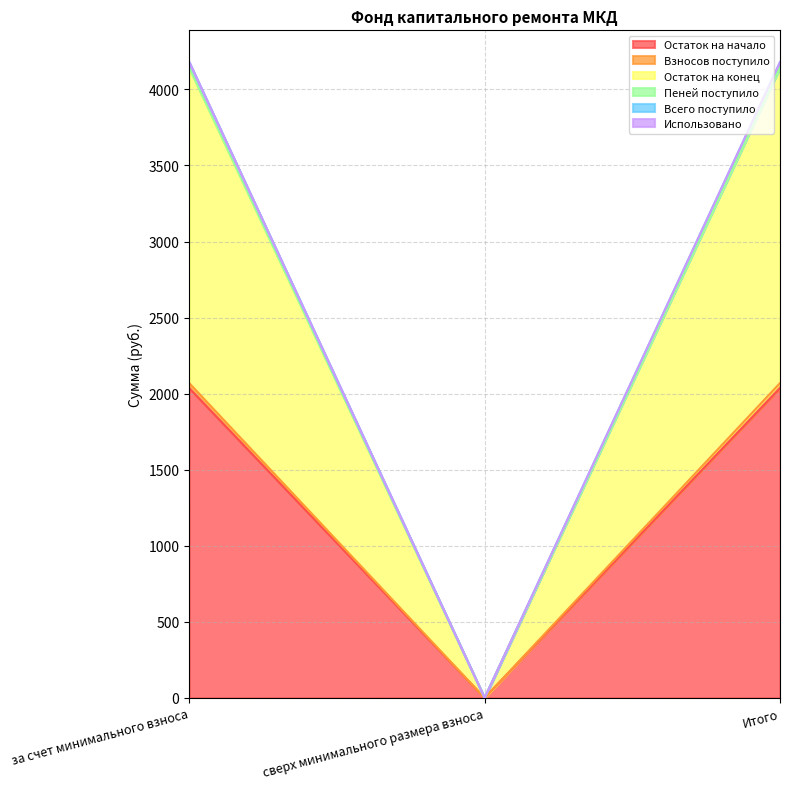

True or false: Остаток на начало has a value of 2036.2 at Итого.

True